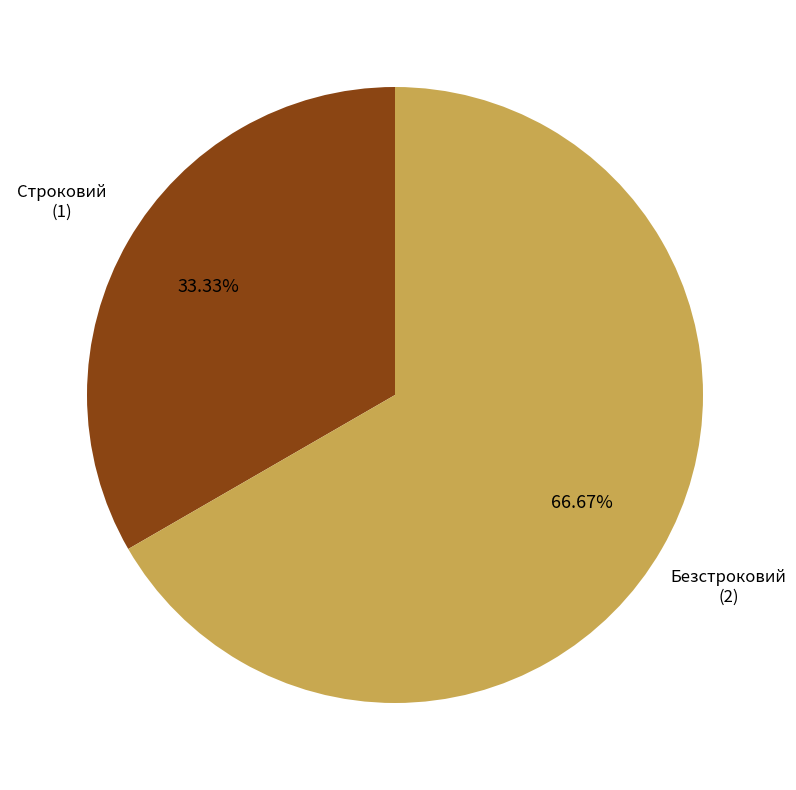

Is there a majority slice in this chart?

Yes